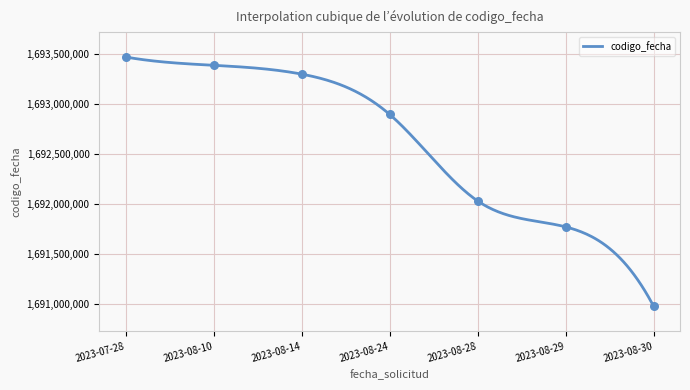

Approximately how many times larger is the value at 2023-08-10 compared to 2023-08-30?

1.0